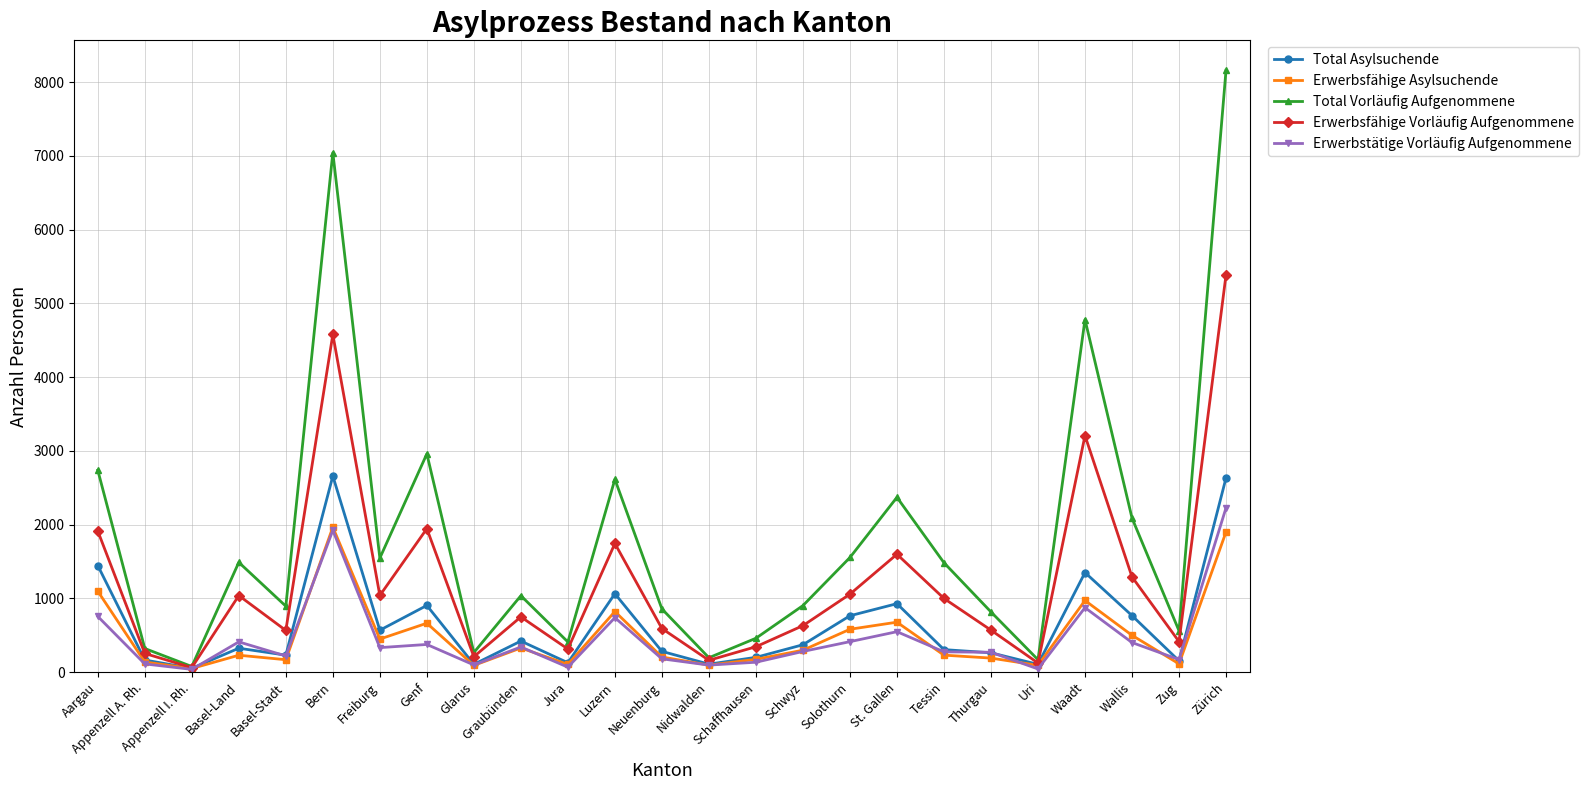

Does the chart have visible grid lines?

Yes